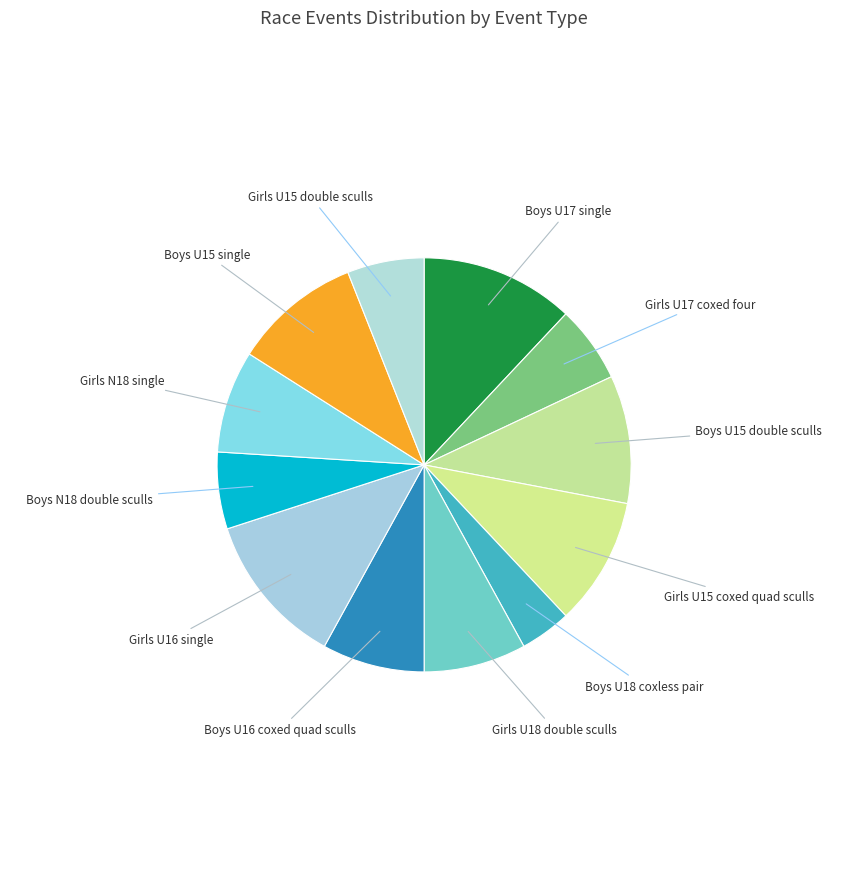

How many segments does this pie chart have?

12